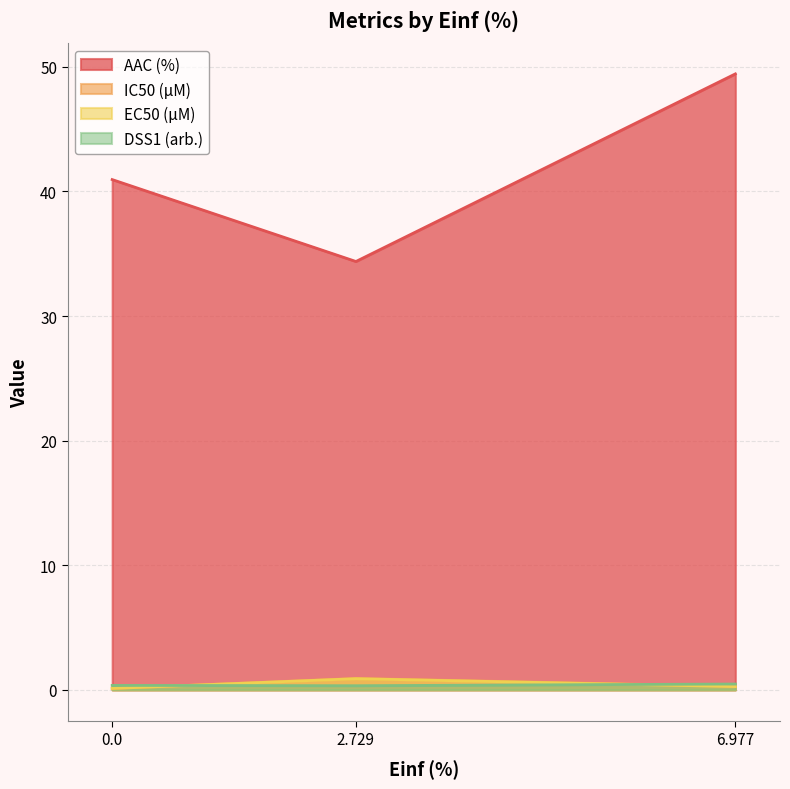

Which series has the largest total across all categories?

AAC (%)